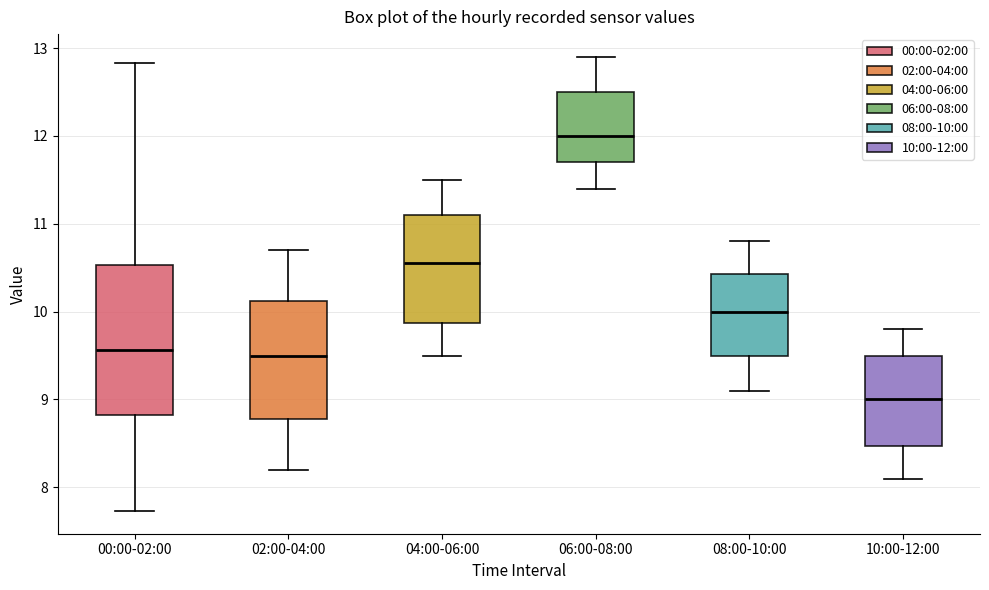

Where is the lower edge of the box for 08:00-10:00 on the y-axis? The values are not printed on the chart, so give them approximately, as read against the axis.

9.5